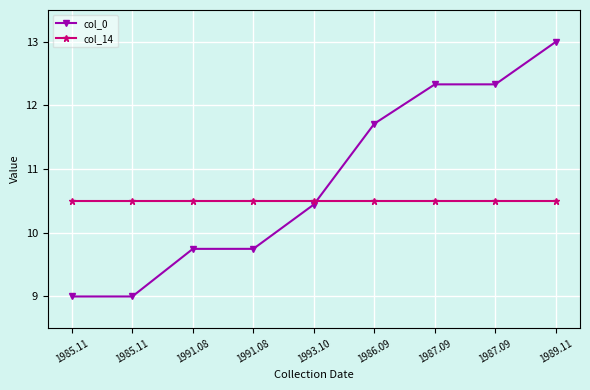

Which series ends up on top after the final intersection of col_14 and col_0?

col_0